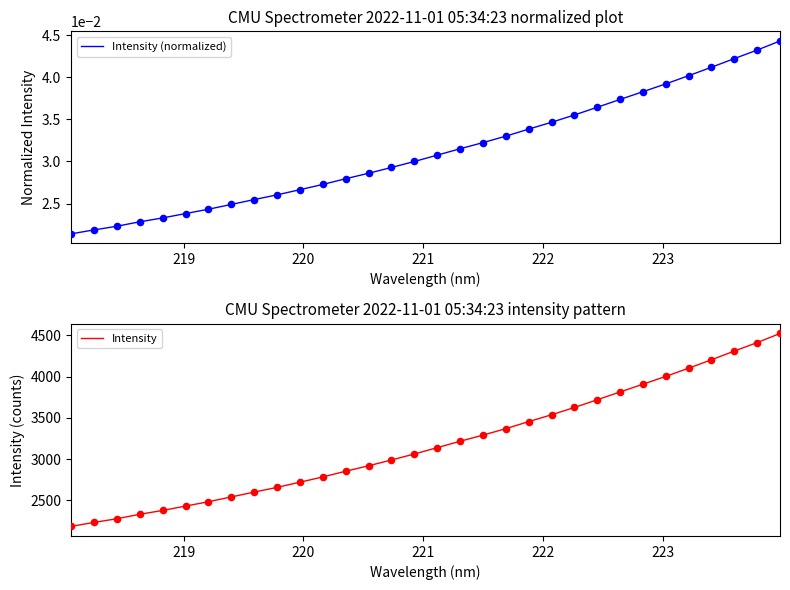

Which series has the largest Y range (max minus min)?

Intensity